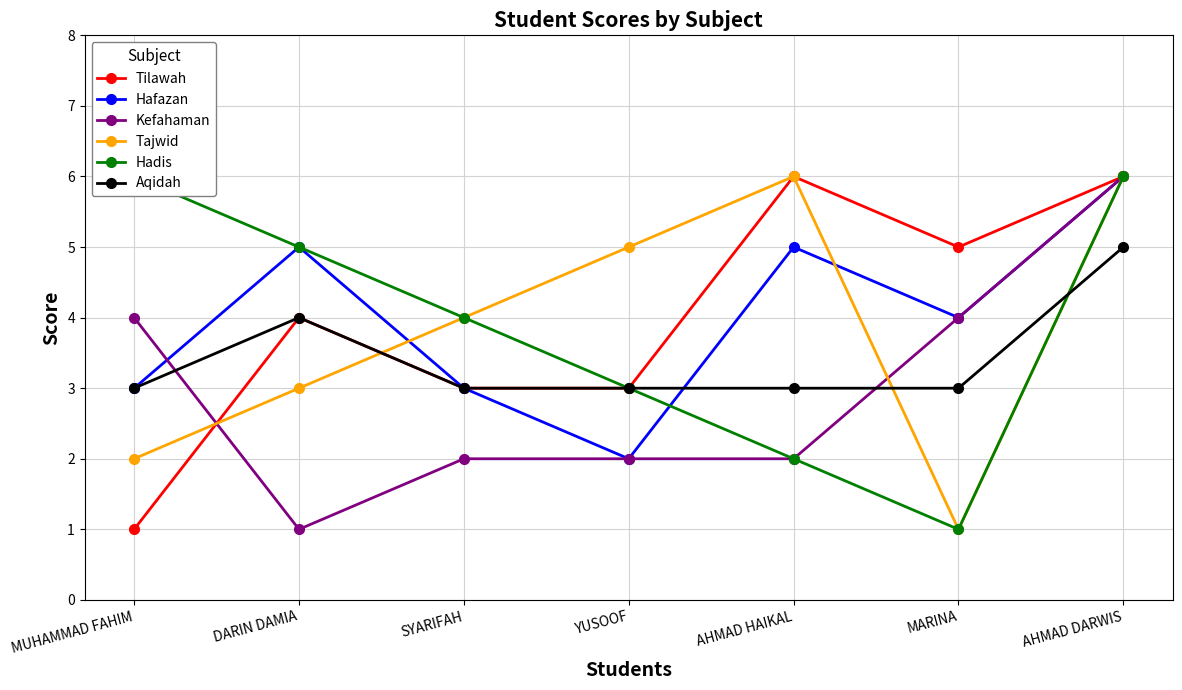

Is the value of Hadis at AHMAD DARWIS greater than the value of Tajwid at AHMAD HAIKAL?

No